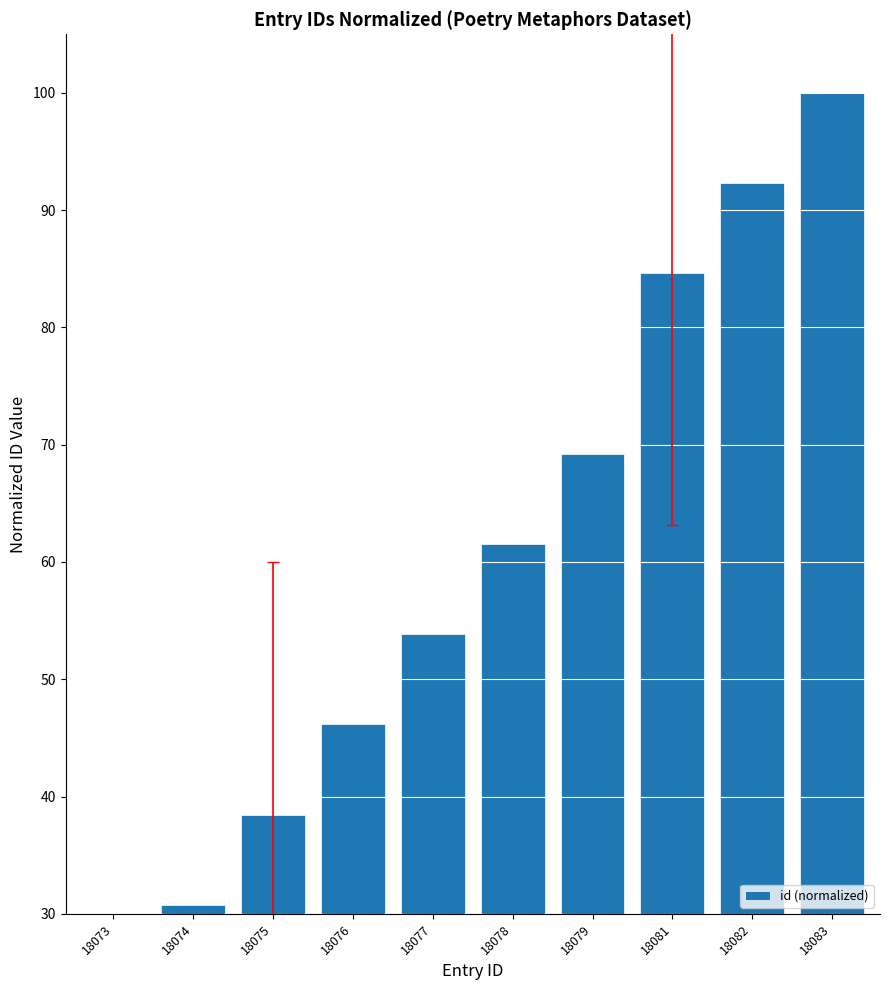

What is the ratio of the value at 18073 to the value at 18077?

0.4